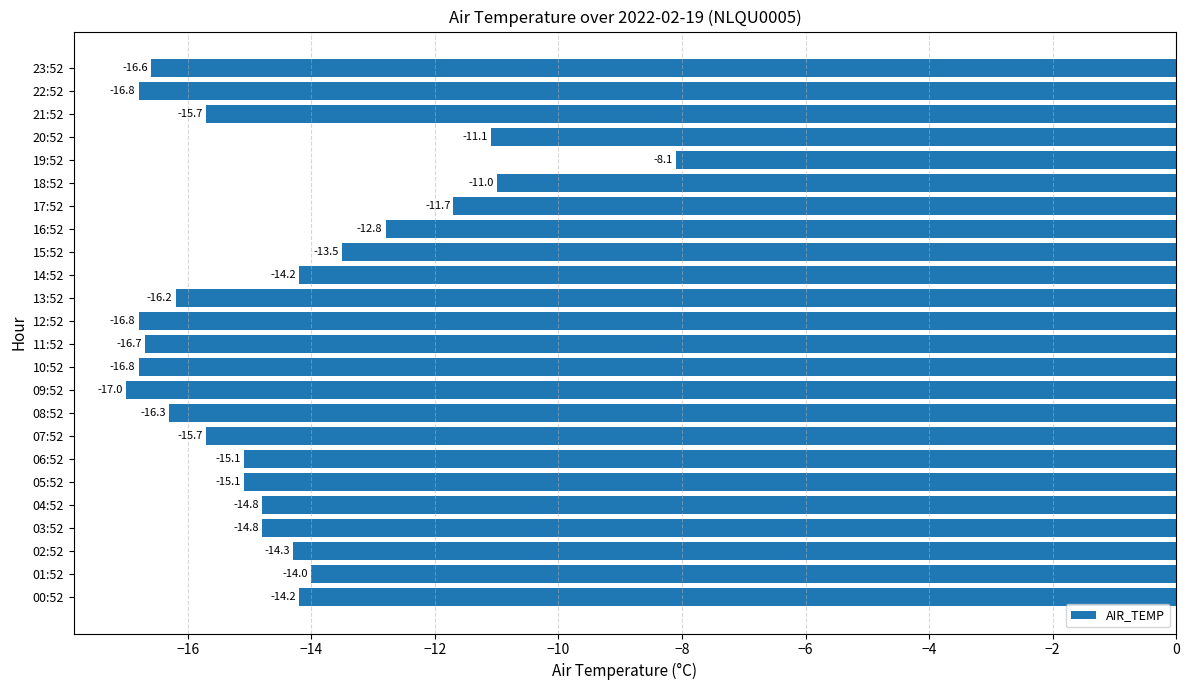

Count the number of categories in the chart.

24